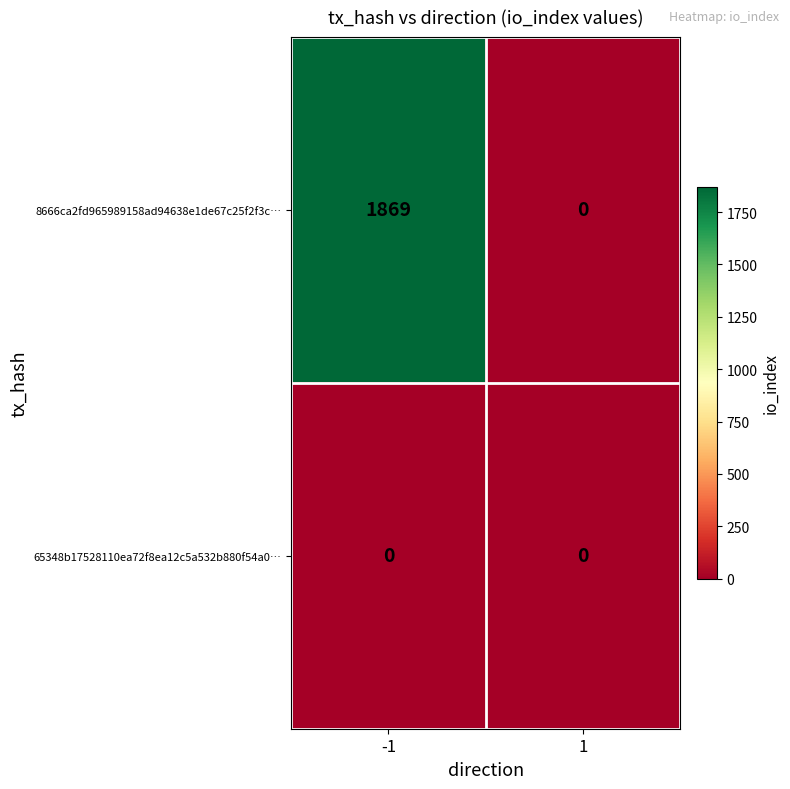

Reading right to left, what are all the values shown in this chart?

8666ca2fd965989158ad94638e1de67c25f2f3c…: 0	1869
65348b17528110ea72f8ea12c5a532b880f54a0…: 0	0